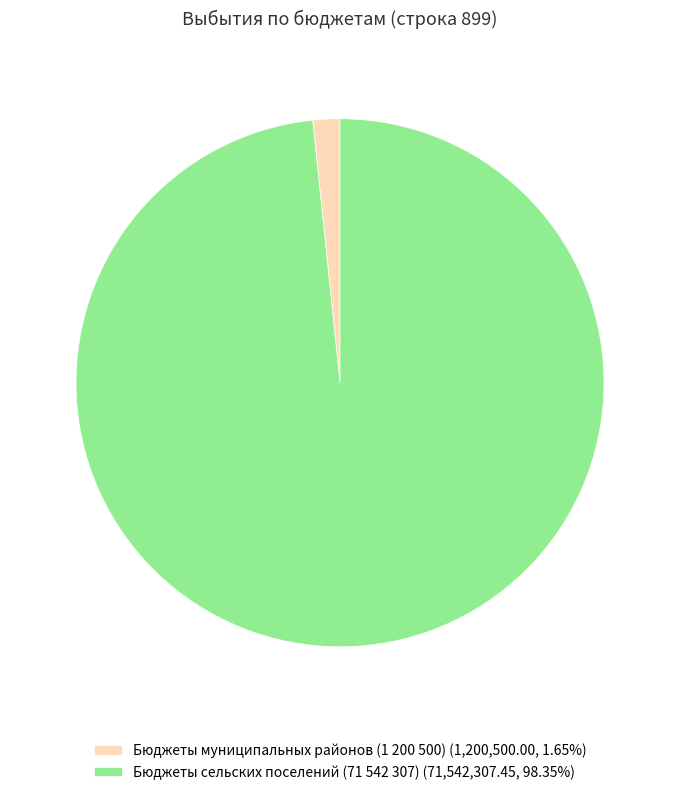

Combined, do Бюджеты муниципальных районов (1 200 500) (1,200,500.00, 1.65%) and Бюджеты сельских поселений (71 542 307) (71,542,307.45, 98.35%) account for over 50%?

Yes